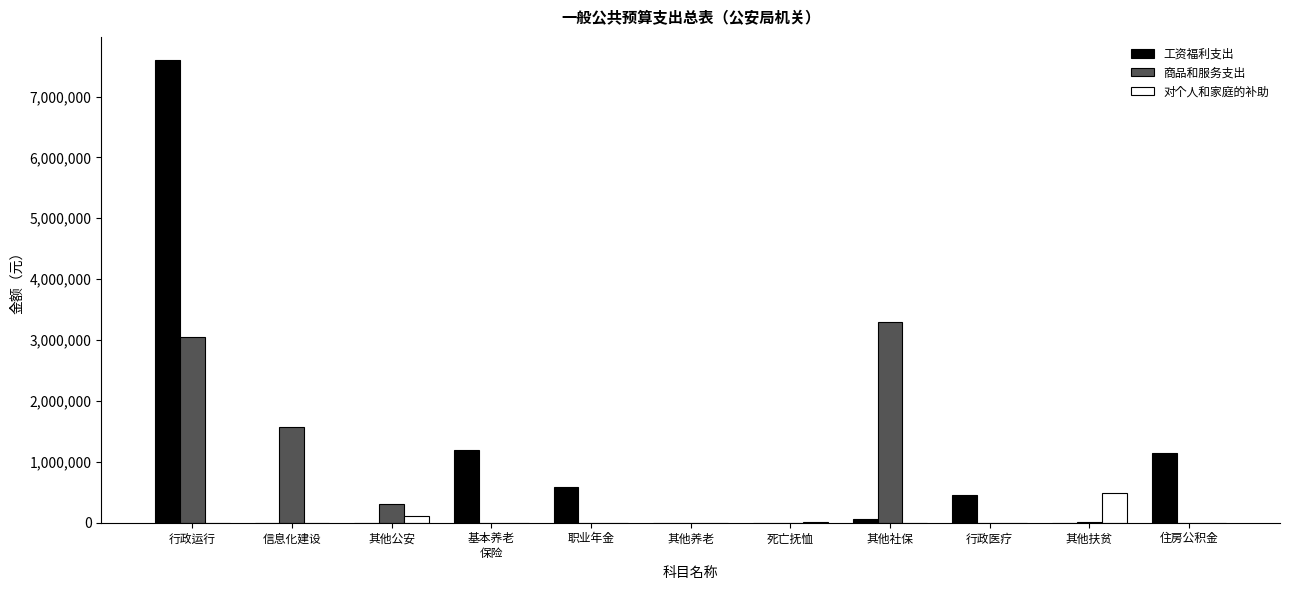

What is the sum of the 工资福利支出 values at 职业年金 and 行政医疗?

1045500